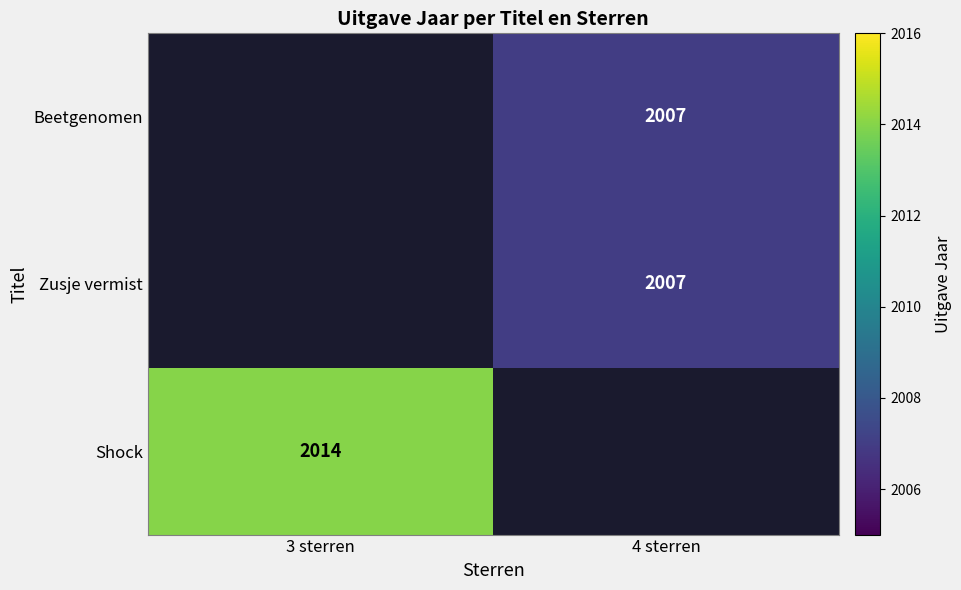

Is the value of Beetgenomen at 4 sterren greater than the value of Shock at 3 sterren?

No